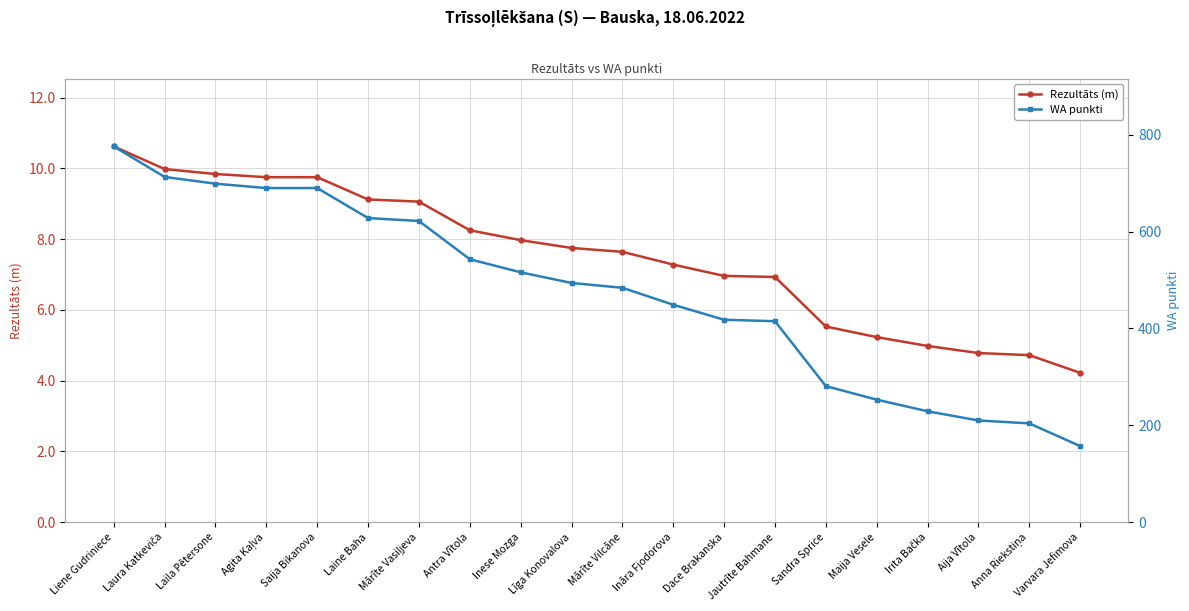

What are all the series names shown in the legend?

Rezultāts (m), WA punkti